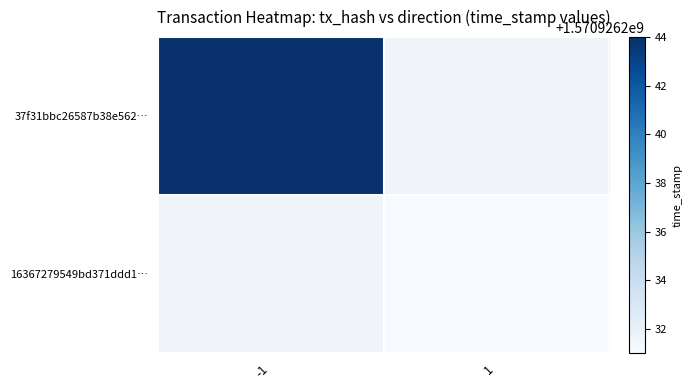

Rank the series at -1 from lowest to highest value.

16367279549bd371ddd1568b68aee1db54b4caa, 37f31bbc26587b38e562e935cfb9b02137dd78f